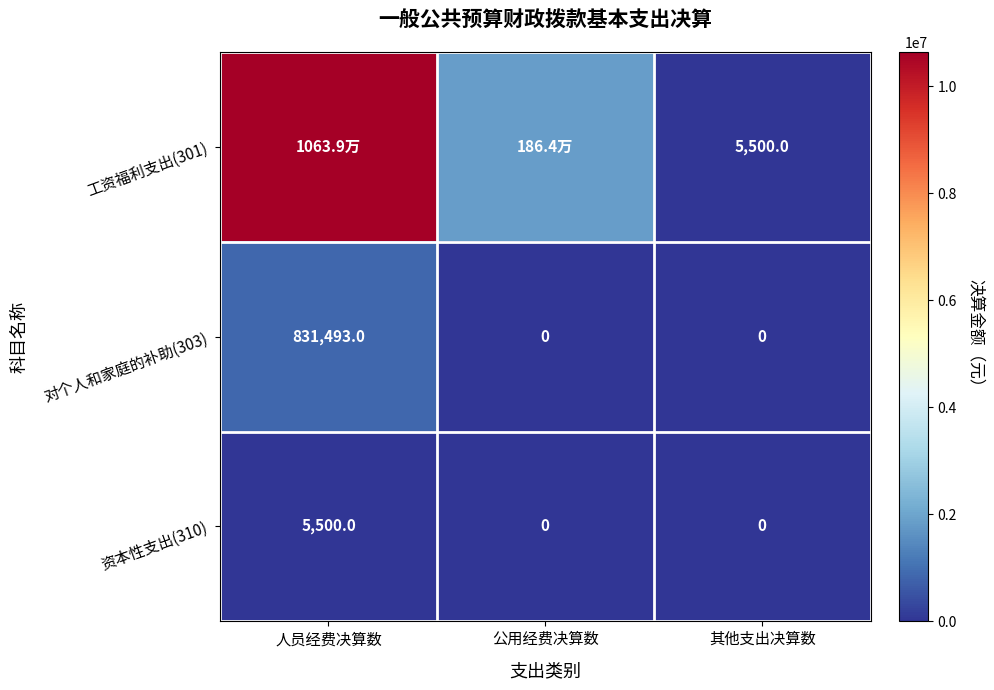

How many 资本性支出(310) values are between 0 and 5500?

3